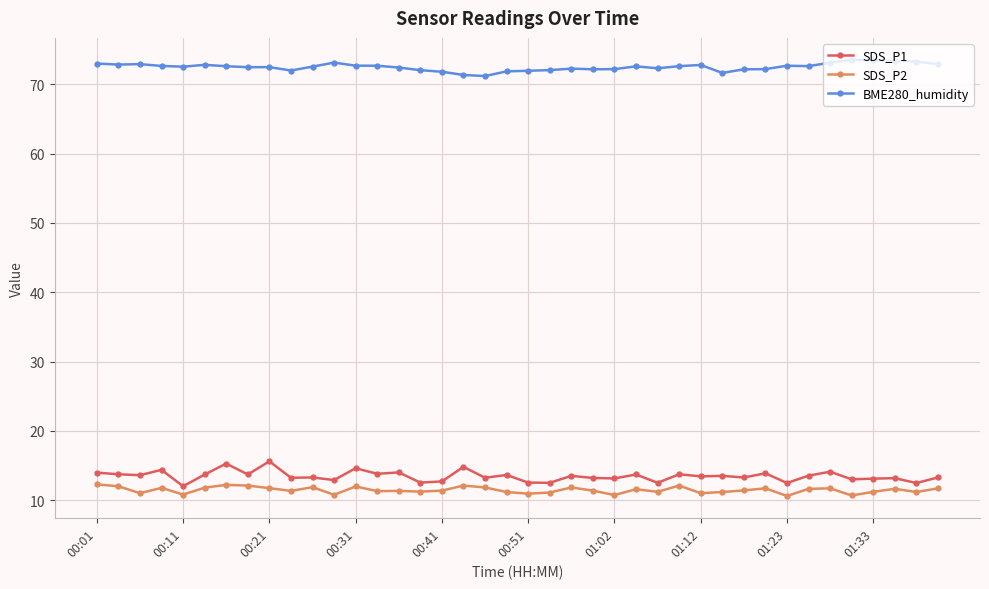

What is the value of the BME280_humidity point at the 28th from the left?

72.6